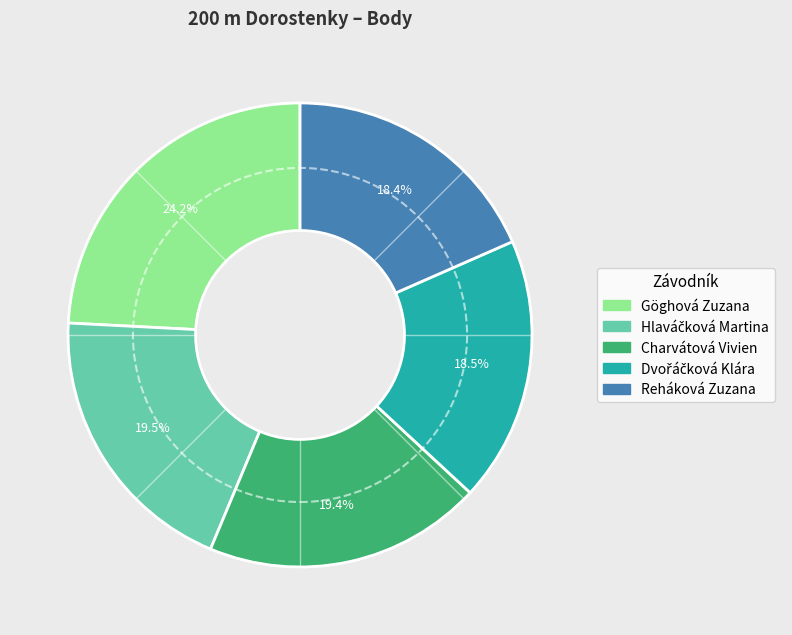

To the nearest percent, what portion does Göghová Zuzana represent?

24%